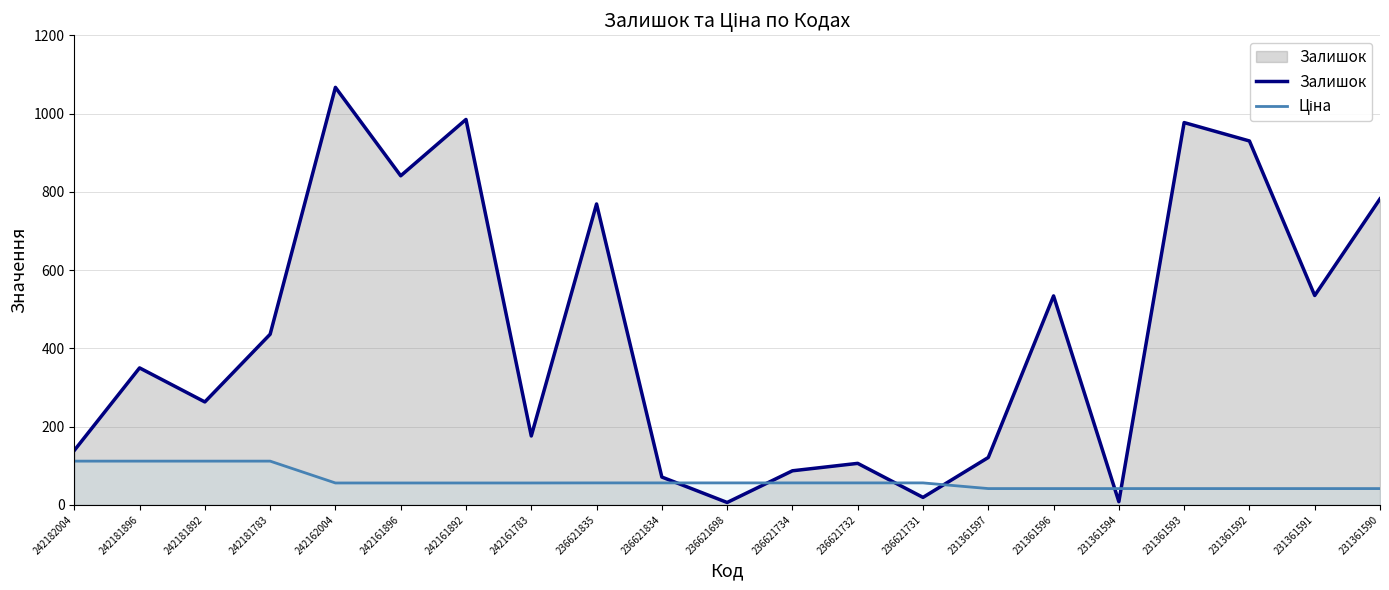

Reading left to right, list all the values displayed in this chart.

Залишок: 139.0	350.0	263.0	436.0	1067.0	841.0	985.0	176.0	769.0	71.0	6.0	87.0	106.0	19.0	121.0	534.0	8.0	977.0	930.0	535.0	782.0
Ціна: 111.7	111.7	111.7	111.7	55.9	55.9	55.9	55.9	56.0	56.0	56.0	56.0	56.0	56.0	41.5	41.5	41.5	41.5	41.5	41.5	41.5